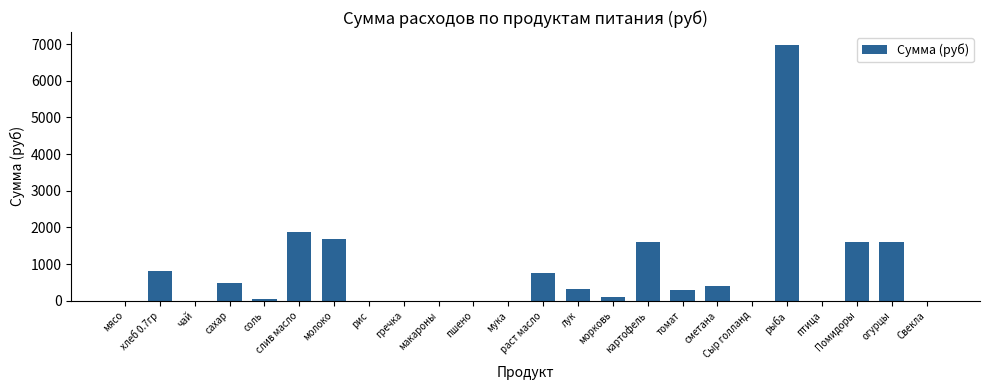

What is the difference between the values at хлеб 0.7гр and рыба?

6162.8